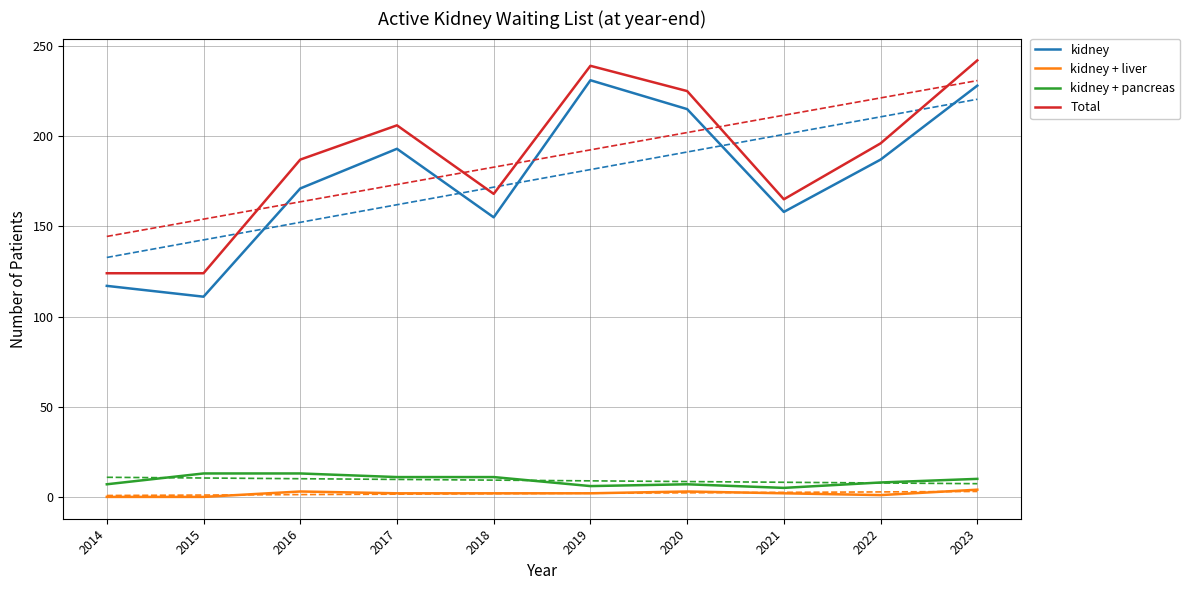

What is the difference between the second highest and second lowest values in the kidney + liver series?

3